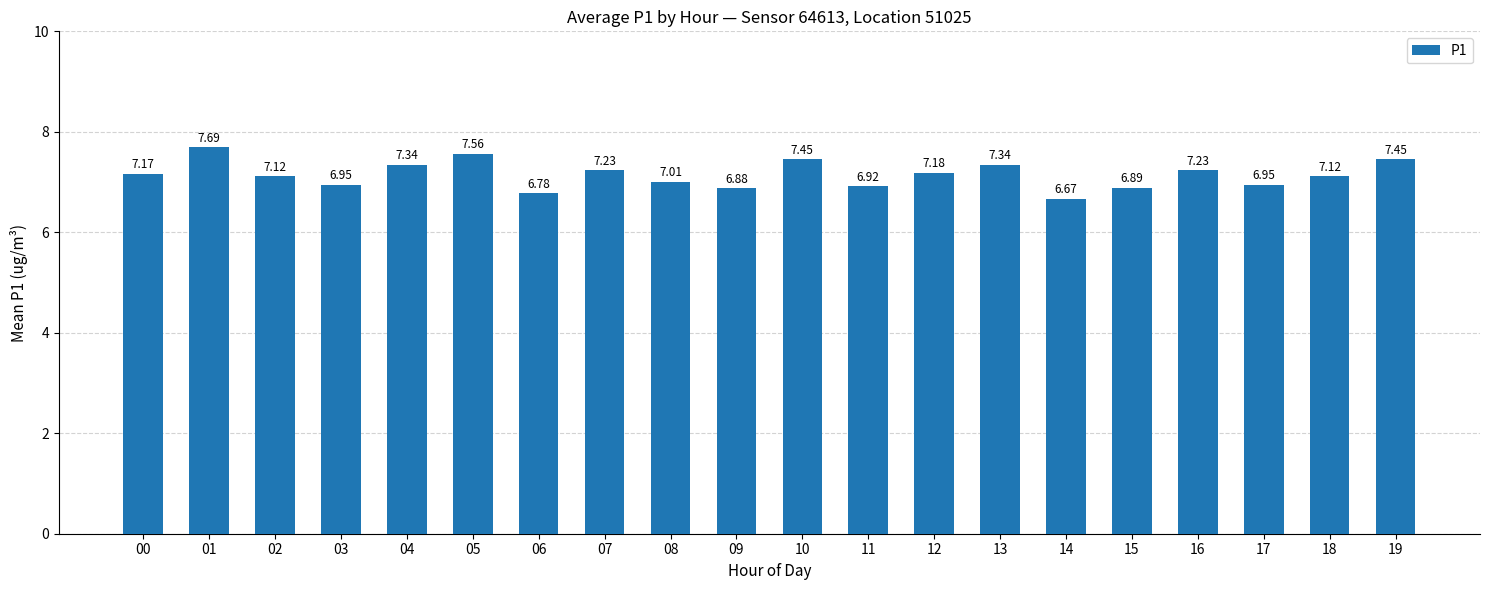

Approximately how many times larger is the value at 13 compared to 01?

1.0